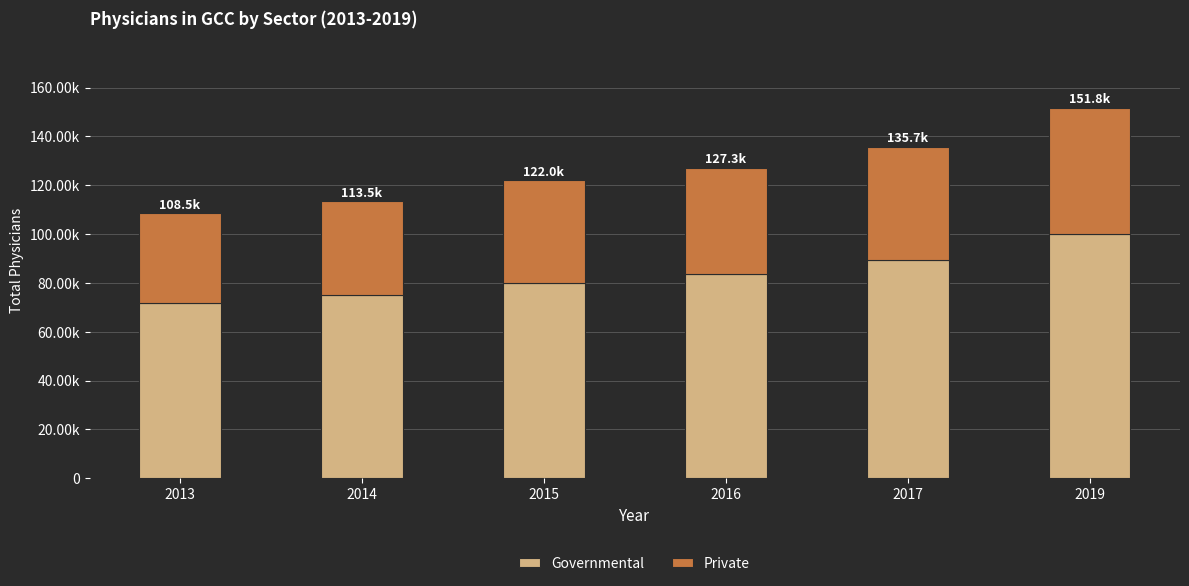

Which has a higher value, 2014 or 2019?

2019